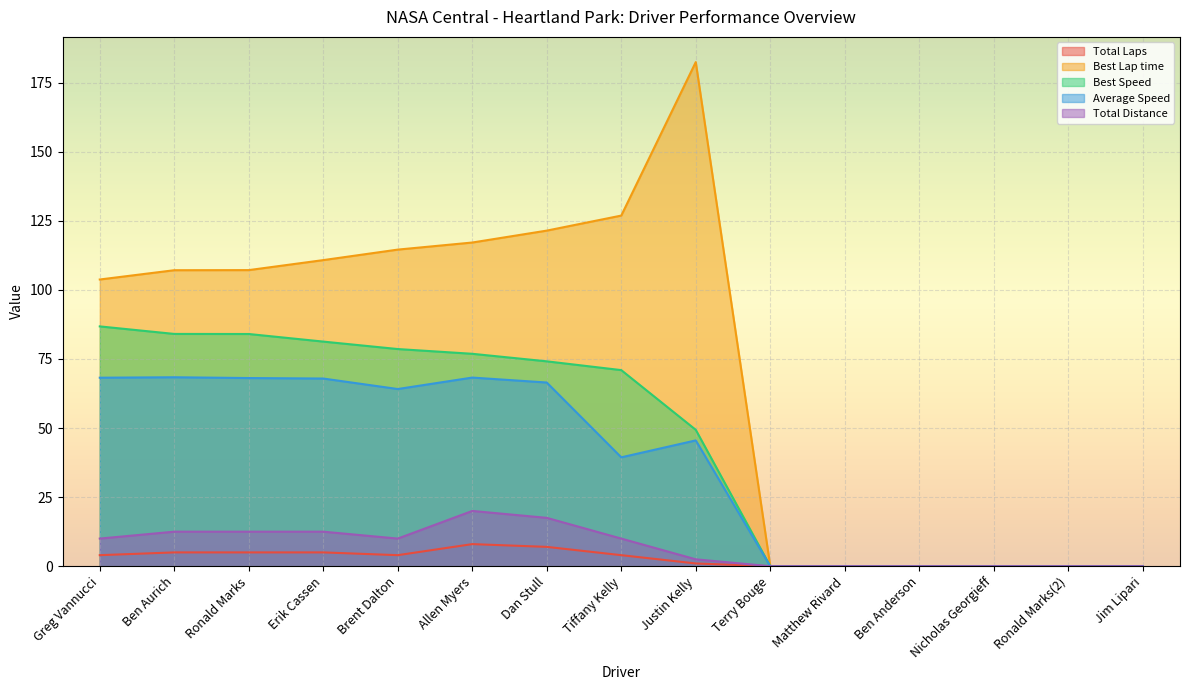

Is it true that Average Speed equals -42.0 at Matthew Rivard?

False